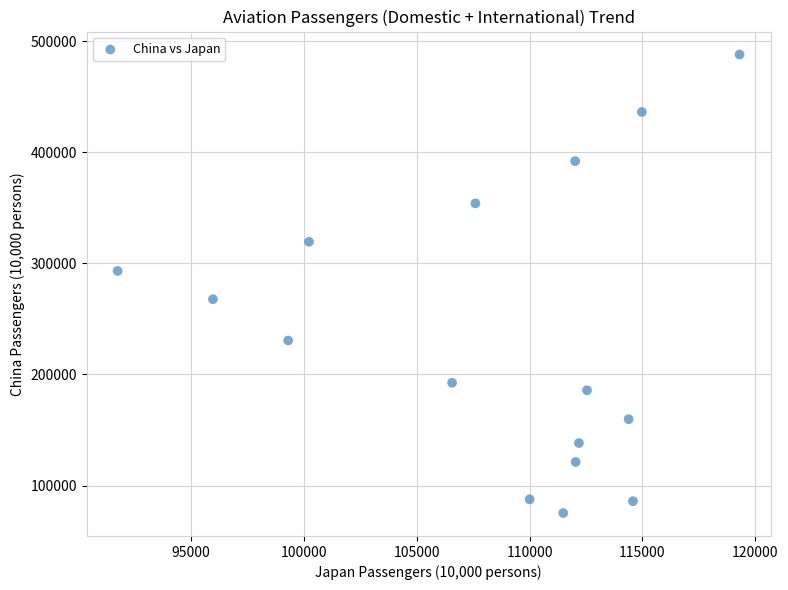

What is the range of X values (max minus min)?

27563